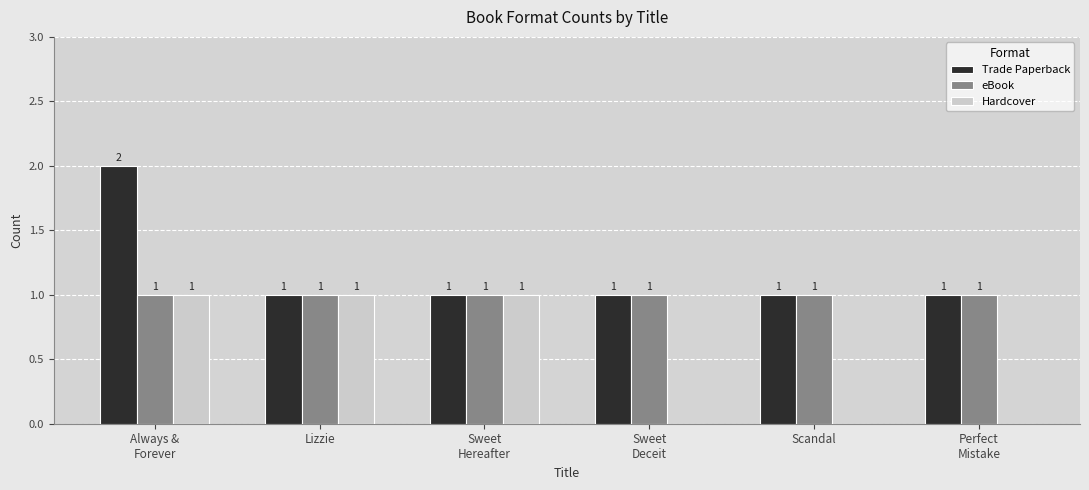

What is the total value across all series at Lizzie?

3